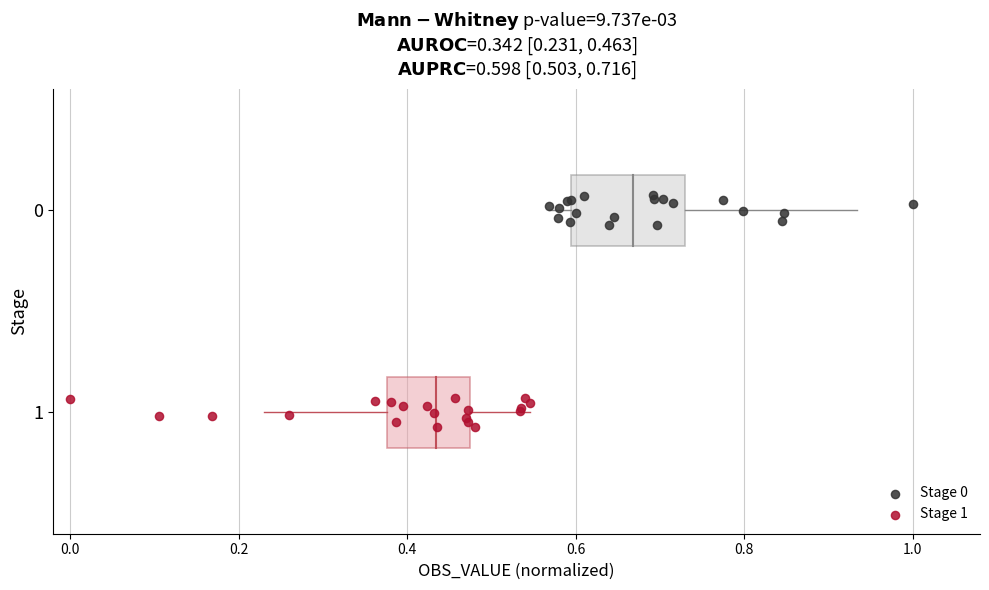

Which series reaches the maximum Y coordinate?

Stage 1